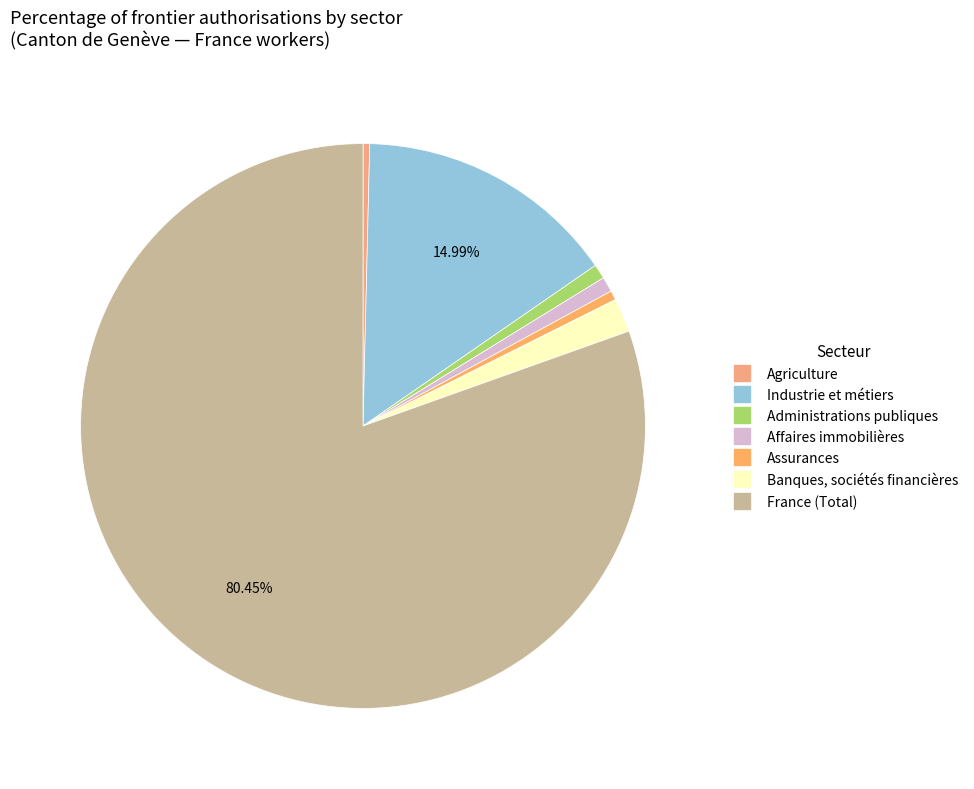

Which category accounts for the majority?

France (Total général)